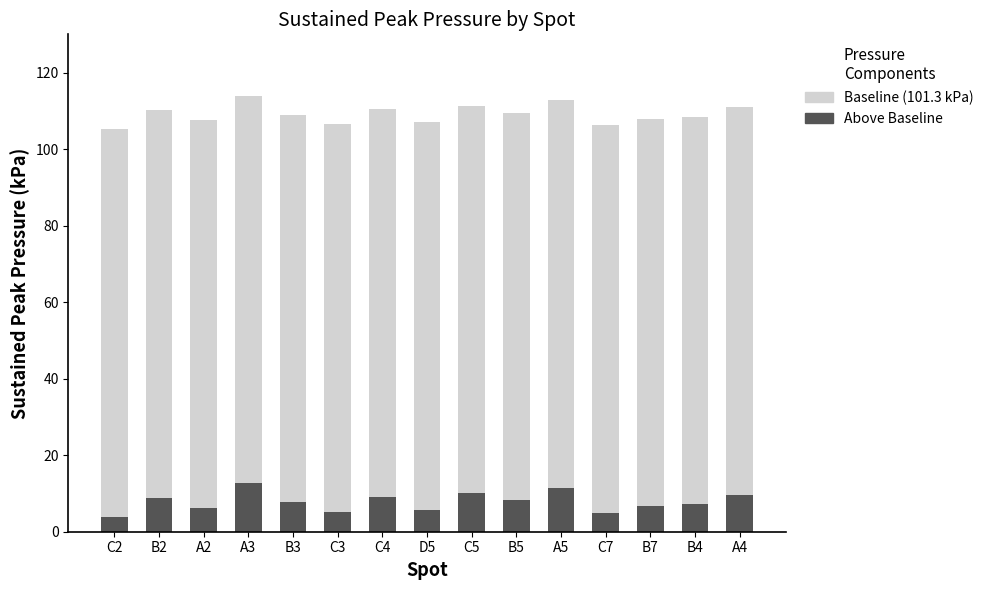

What is the total value across all series at B5?

109.5